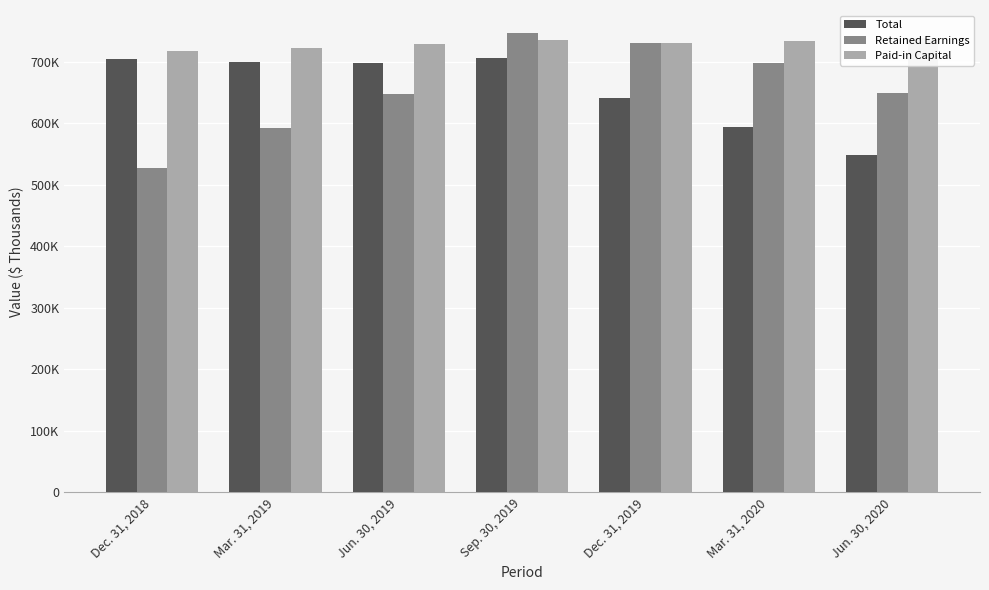

How many values in the Retained Earnings series exceed 648909?

3